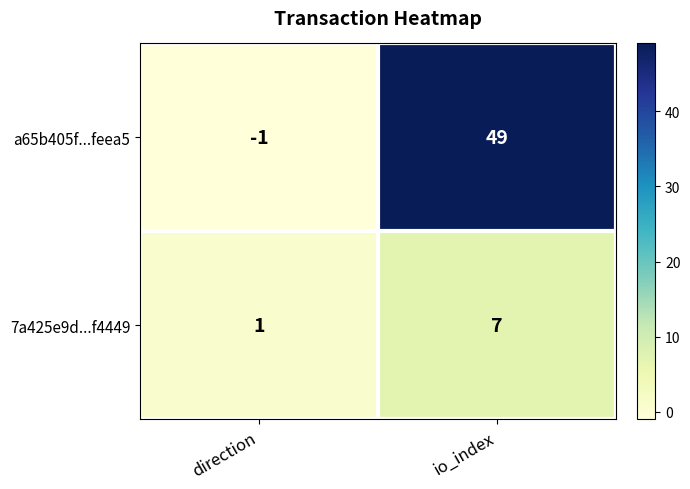

Rank the series at io_index from lowest to highest value.

7a425e9d...f4449, a65b405f...feea5